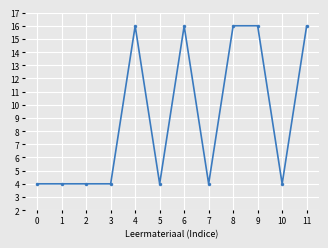

How many lines are shown in the chart?

1